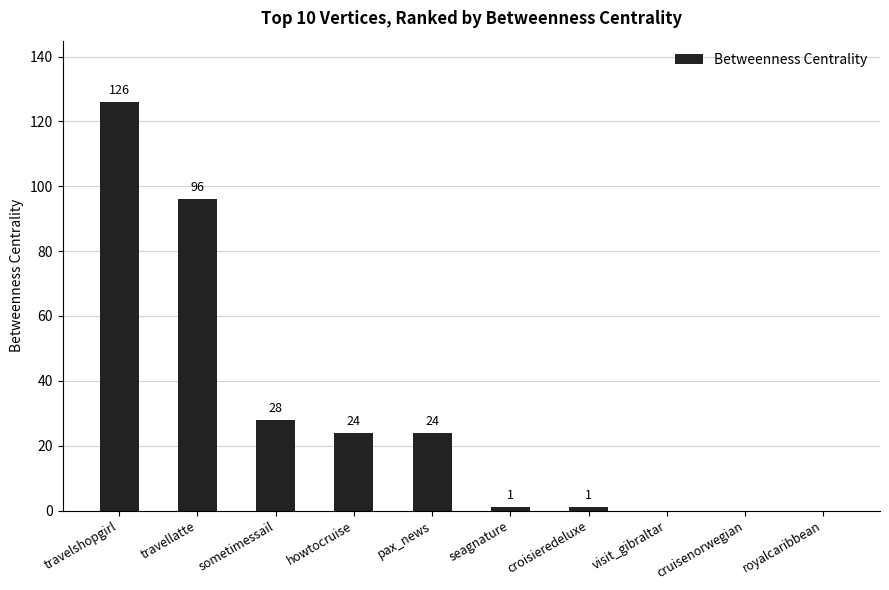

Which category has the highest value across all series?

travelshopgirl